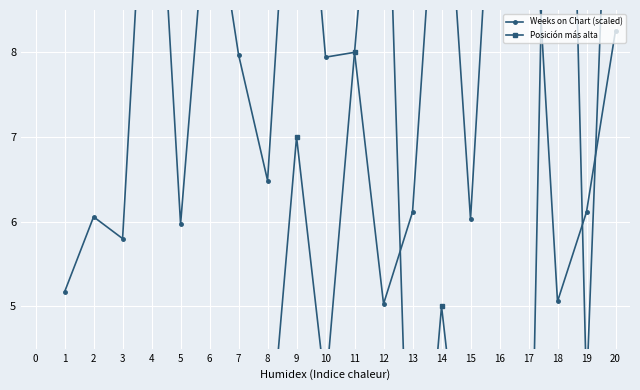

What is the sum of the Weeks on Chart (scaled) values at 15 and 17?

16.9